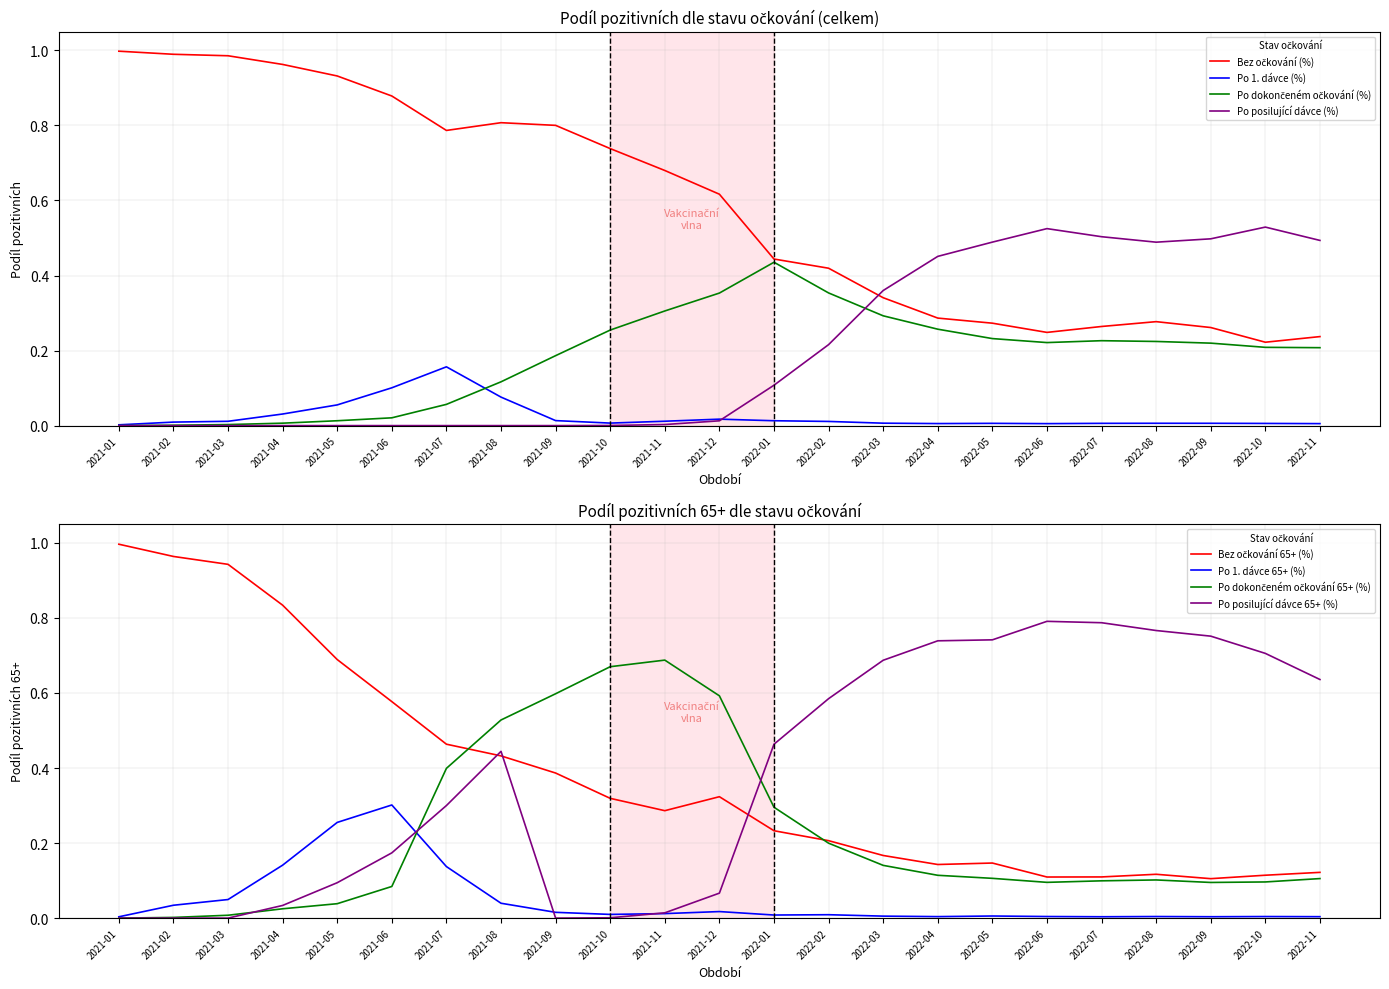

How many values in the Po dokončeném očkování (%) series exceed 0?

22